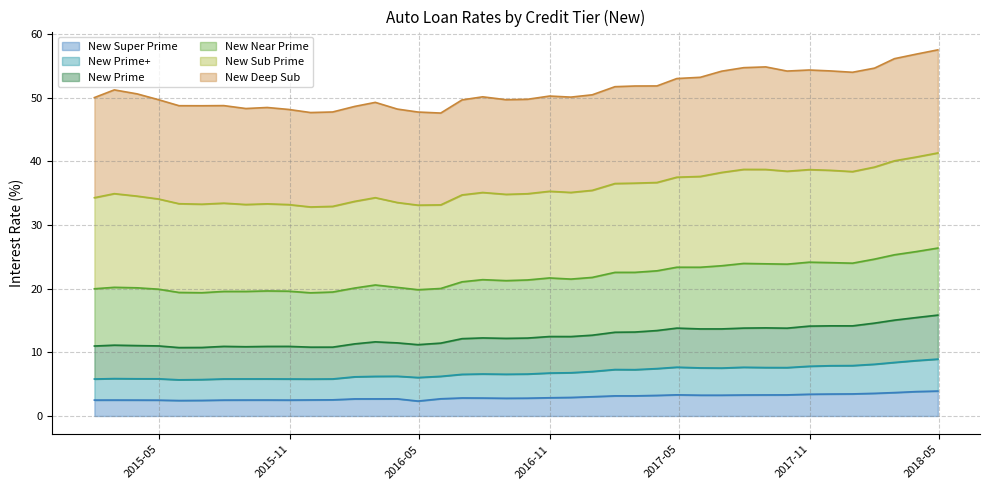

True or false: New Prime and New Near Prime cross at least once.

False